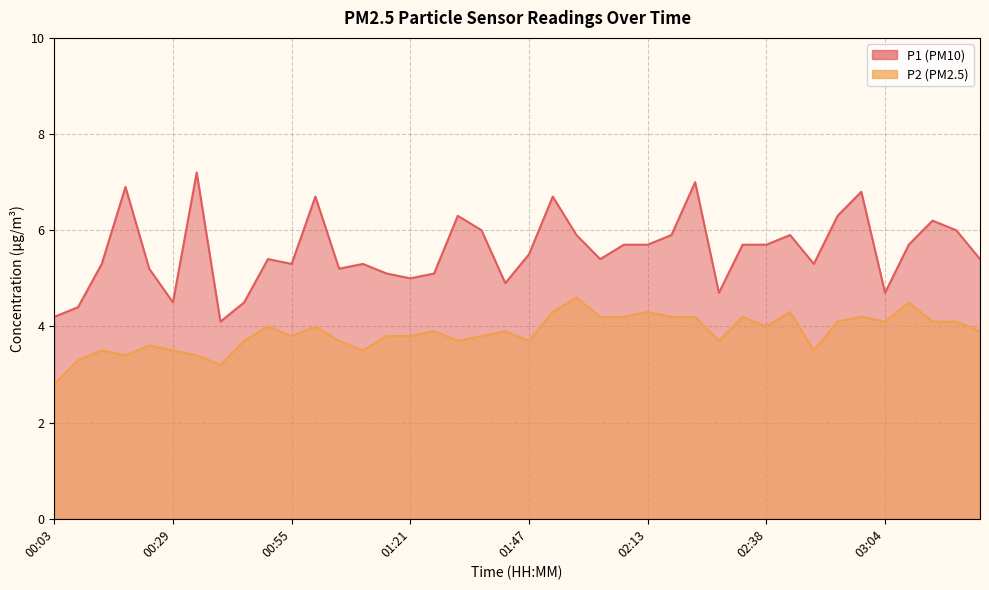

Where is P2 nearest to the value 3?

00:03